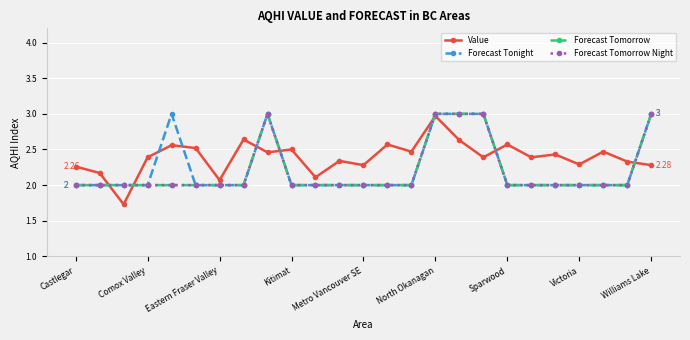

What is the maximum value for Forecast Tomorrow?

3.0